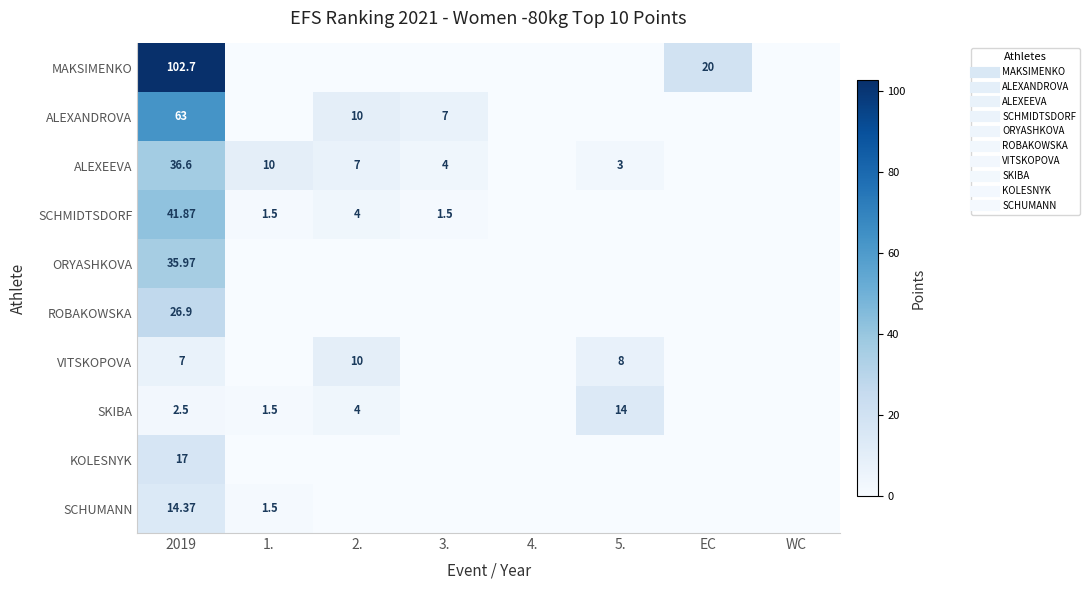

Is it true that VITSKOPOVA equals 0.0 at WC?

True